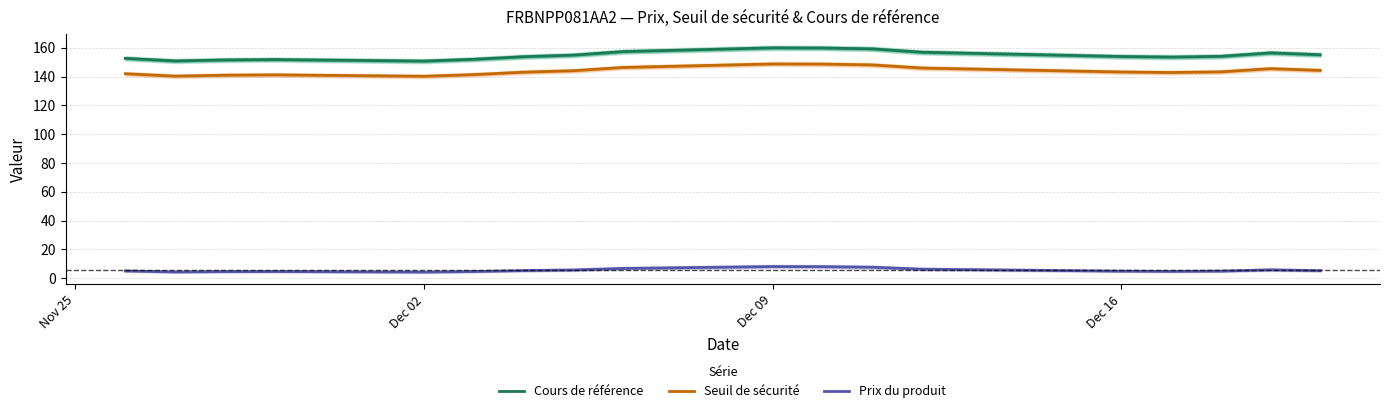

What is the difference between the second highest and minimum values in the Seuil de sécurité series?

8.5